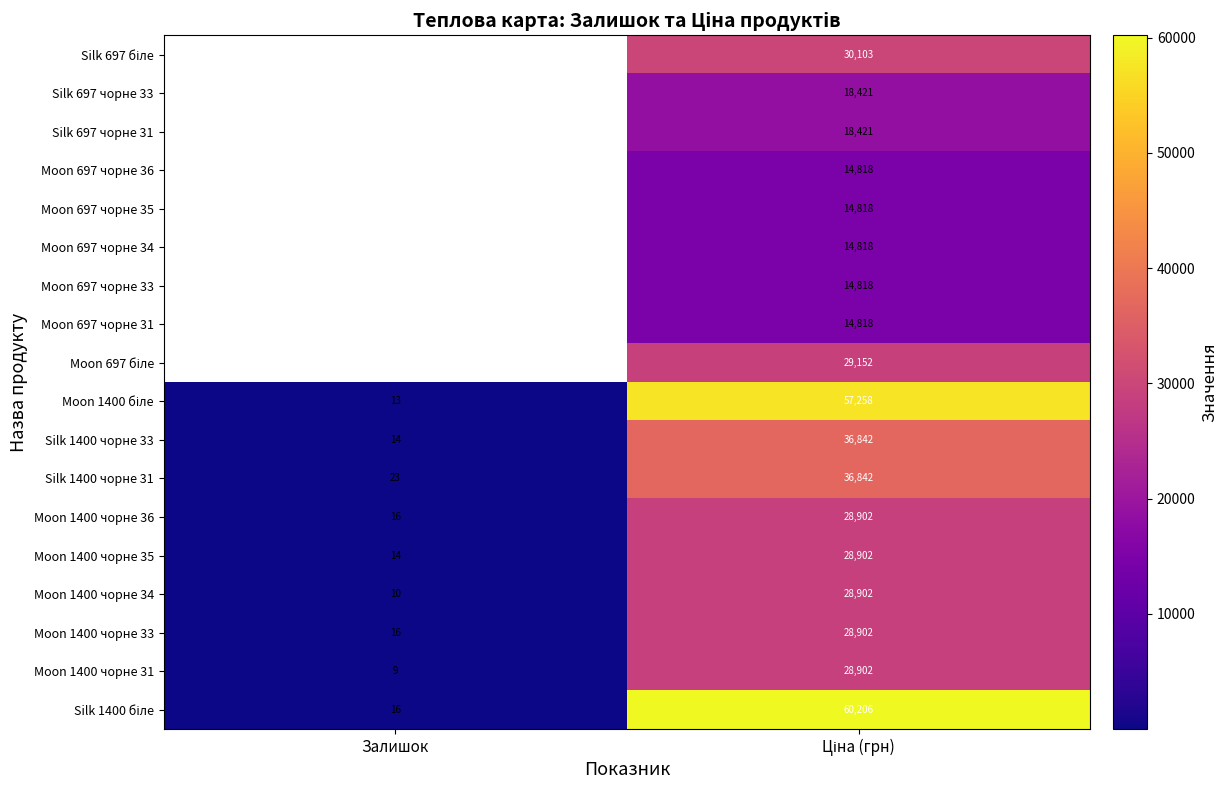

The value of Silk 1400 чорне 31 at Залишок is 23.0. True or false?

True